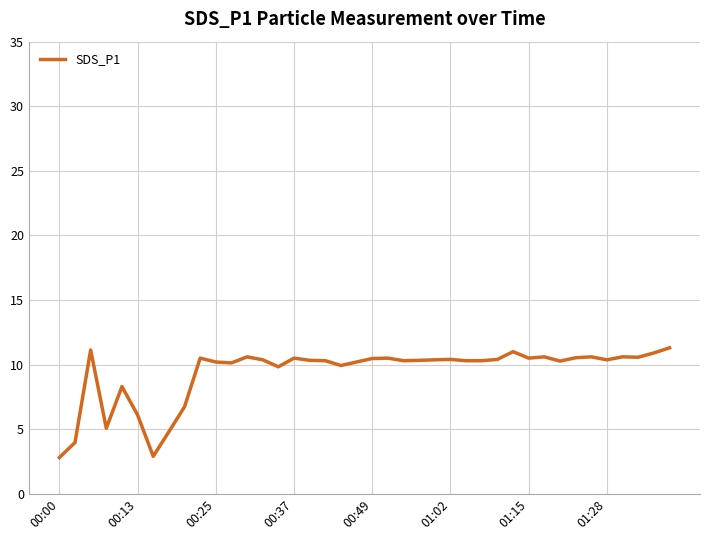

True or false: there are more than 1 points higher than both neighbors.

True